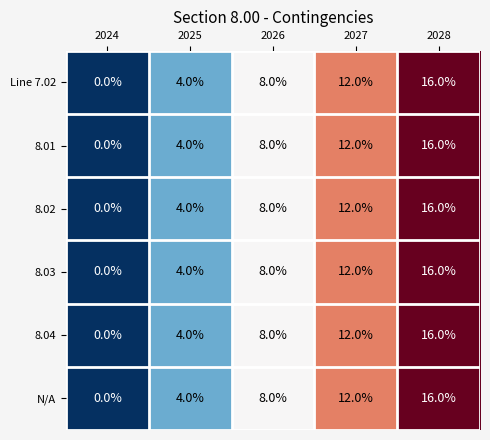

How many data points in N/A are less than 8?

2